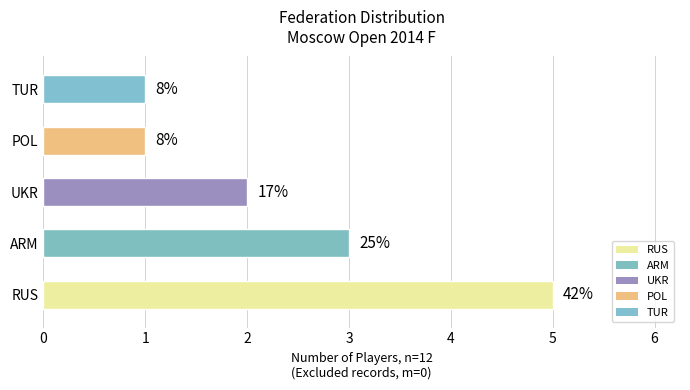

What is the sum of the values at TUR and UKR?

3